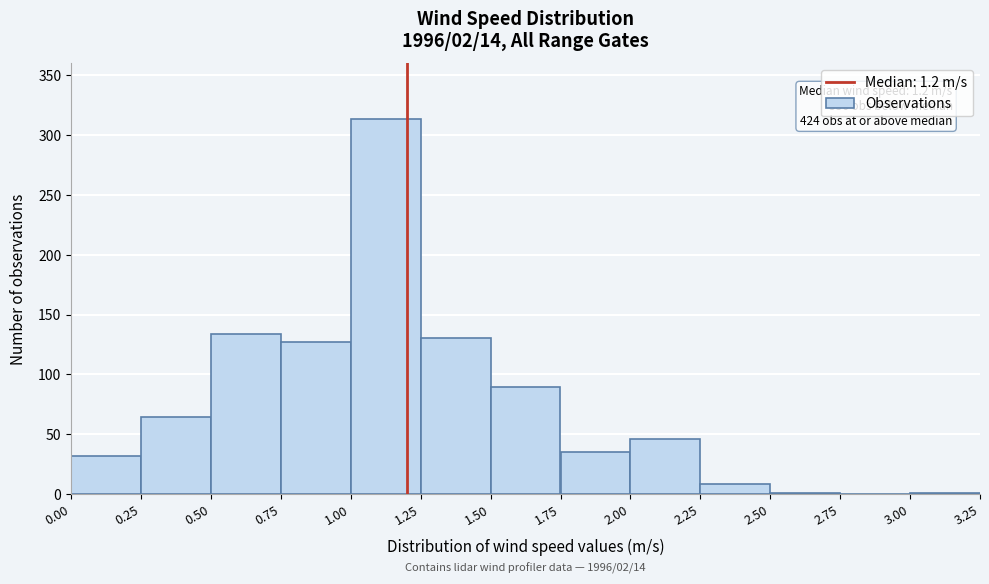

Over which range of the x-axis is the bar tallest?

1.00 to 1.25